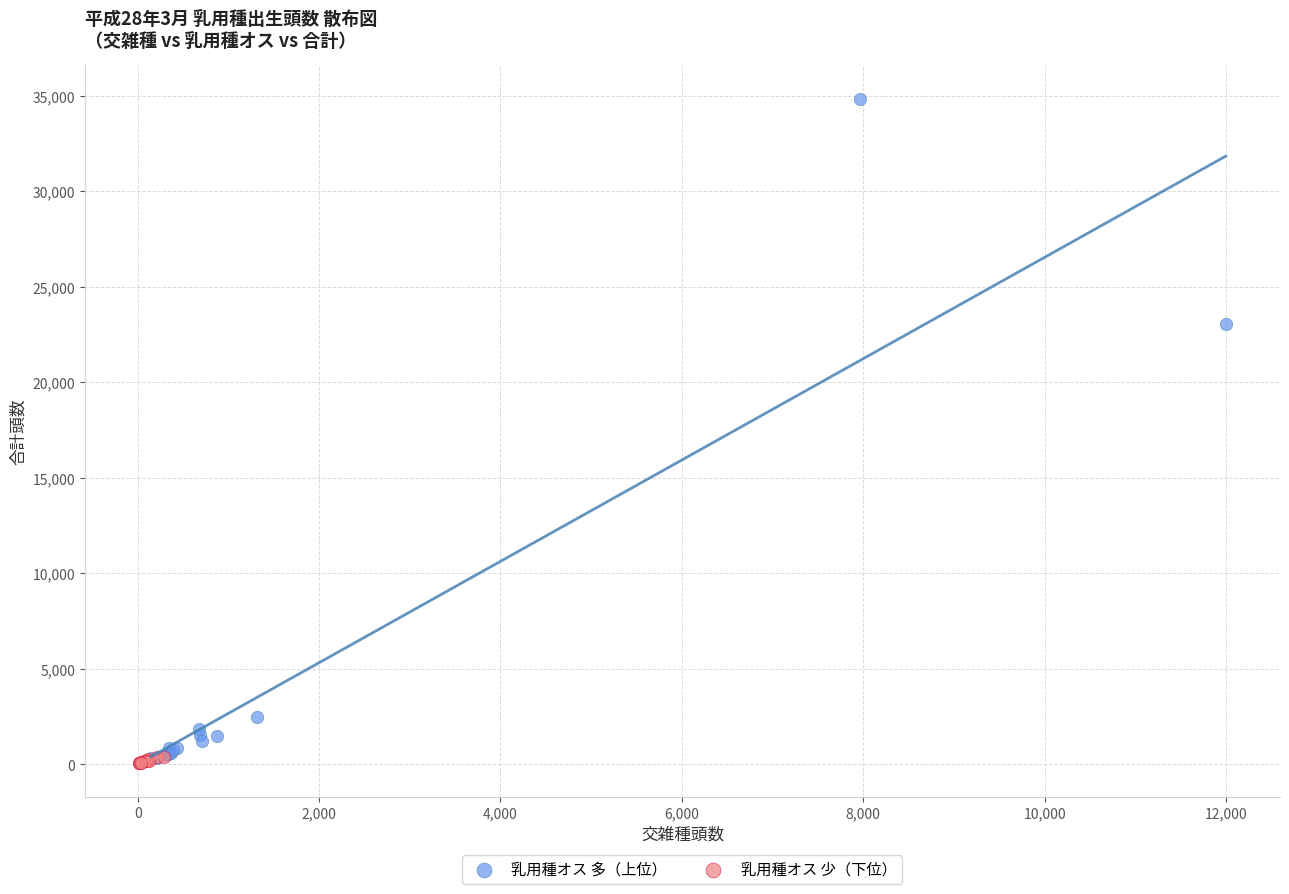

What are all the series names shown in the legend?

乳用種オス 多（上位）, 乳用種オス 少（下位）